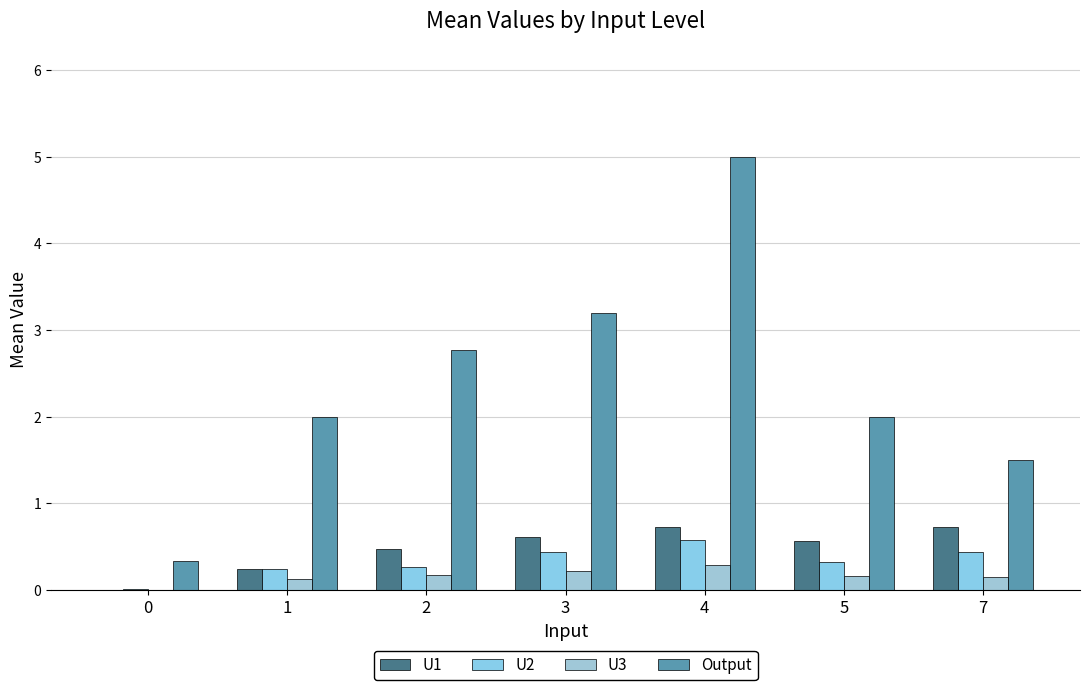

Count the number of categories in the chart.

7